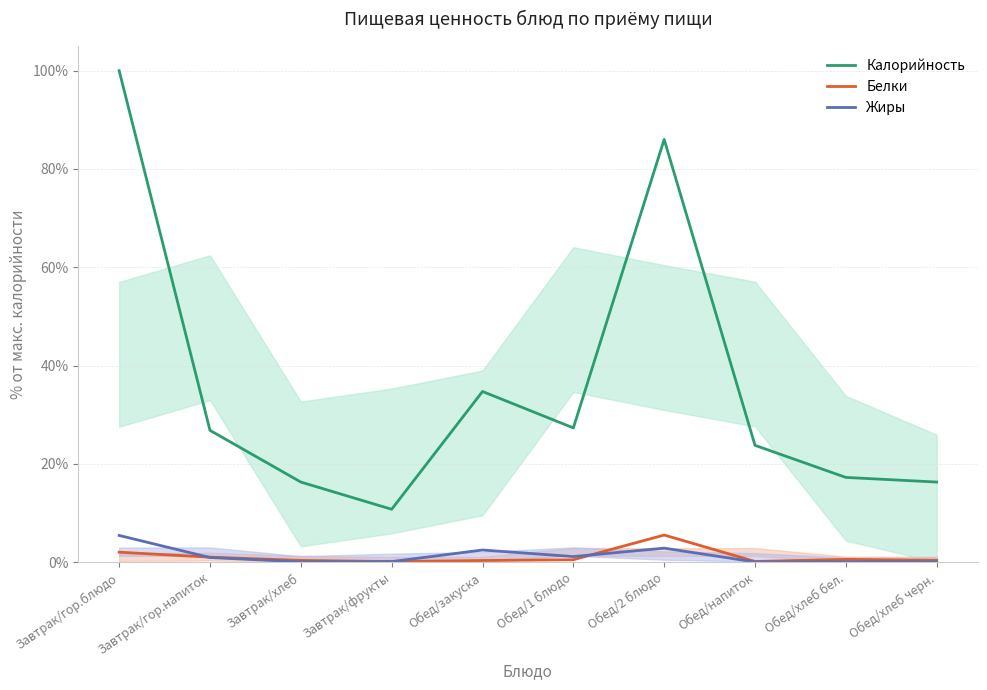

Reading right to left, transcribe all the data shown in this chart.

Калорийность: Обед/хлеб черн.=0.2	Обед/хлеб бел.=0.2	Обед/напиток=0.2	Обед/2 блюдо=0.9	Обед/1 блюдо=0.3	Обед/закуска=0.3	Завтрак/фрукты=0.1	Завтрак/хлеб=0.2	Завтрак/гор.напиток=0.3	Завтрак/гор.блюдо=1.0
Белки: Обед/хлеб черн.=0.0	Обед/хлеб бел.=0.0	Обед/напиток=0.0	Обед/2 блюдо=0.1	Обед/1 блюдо=0.0	Обед/закуска=0.0	Завтрак/фрукты=0.0	Завтрак/хлеб=0.0	Завтрак/гор.напиток=0.0	Завтрак/гор.блюдо=0.0
Жиры: Обед/хлеб черн.=0.0	Обед/хлеб бел.=0.0	Обед/напиток=0.0	Обед/2 блюдо=0.0	Обед/1 блюдо=0.0	Обед/закуска=0.0	Завтрак/фрукты=0.0	Завтрак/хлеб=0.0	Завтрак/гор.напиток=0.0	Завтрак/гор.блюдо=0.1